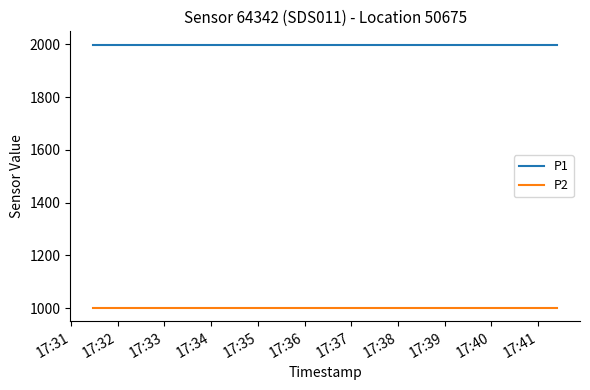

Rank the series by their average value, from highest to lowest.

P1, P2